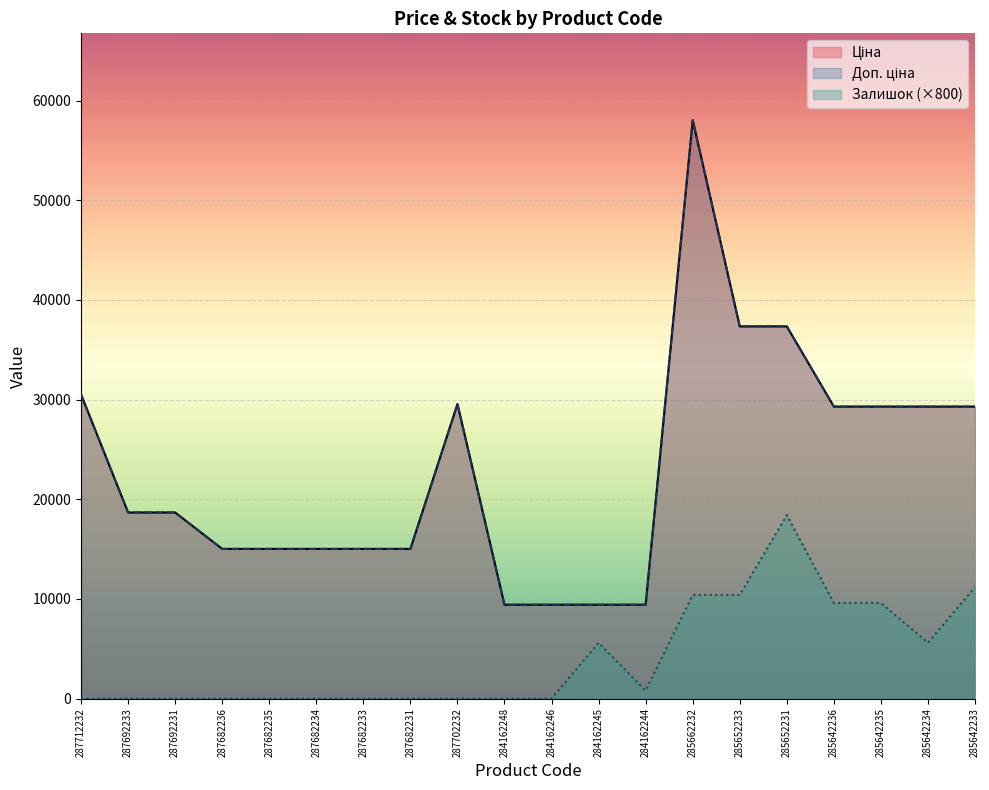

True or false: Ціна and Доп. ціна cross at least once.

False